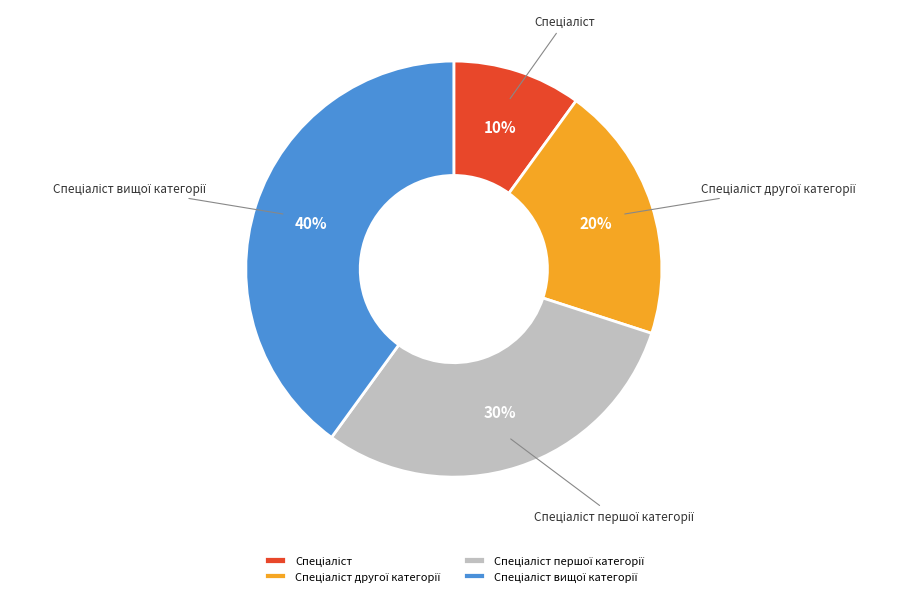

Is there a majority slice in this chart?

No